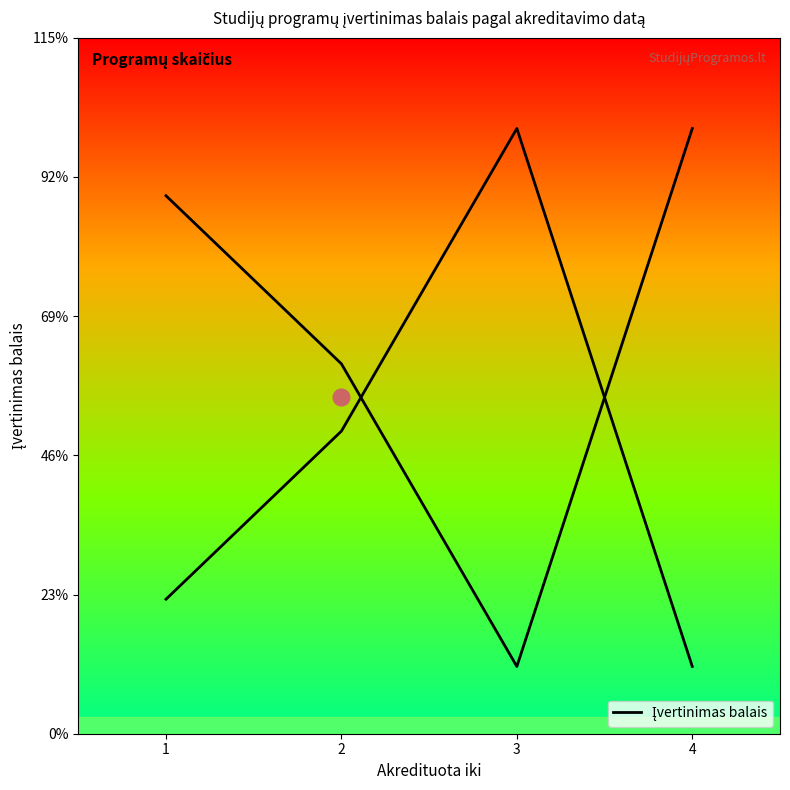

Count the values in the range 4 to 18.

3